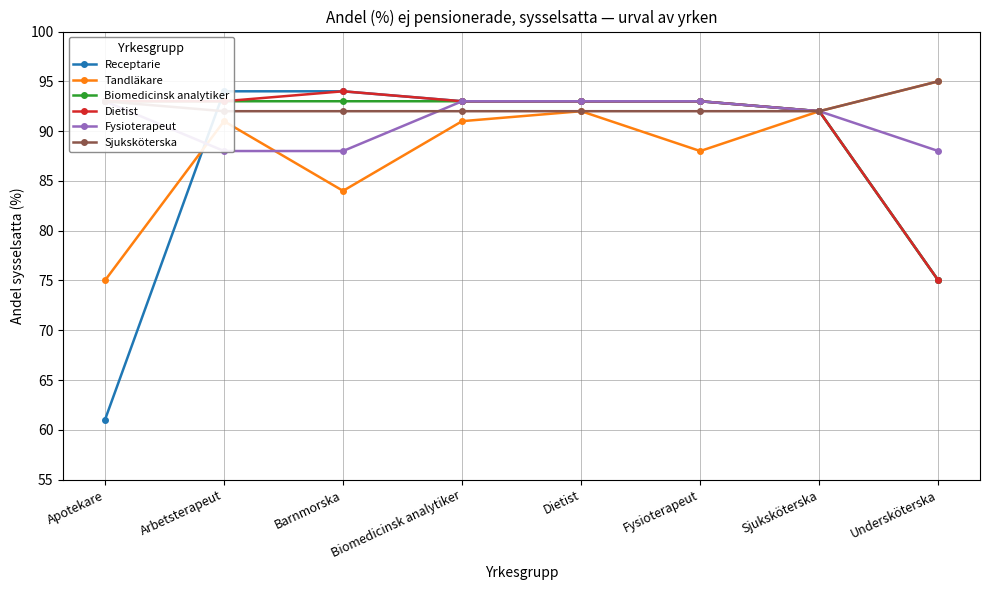

Which category has the highest value across all series?

Undersköterska